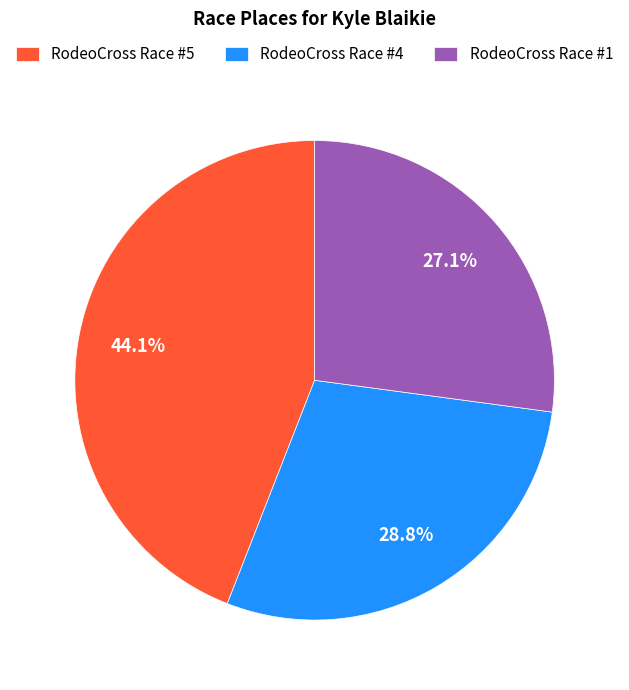

Rank the categories by value from highest to lowest.

RodeoCross Race #5, RodeoCross Race #4, RodeoCross Race #1